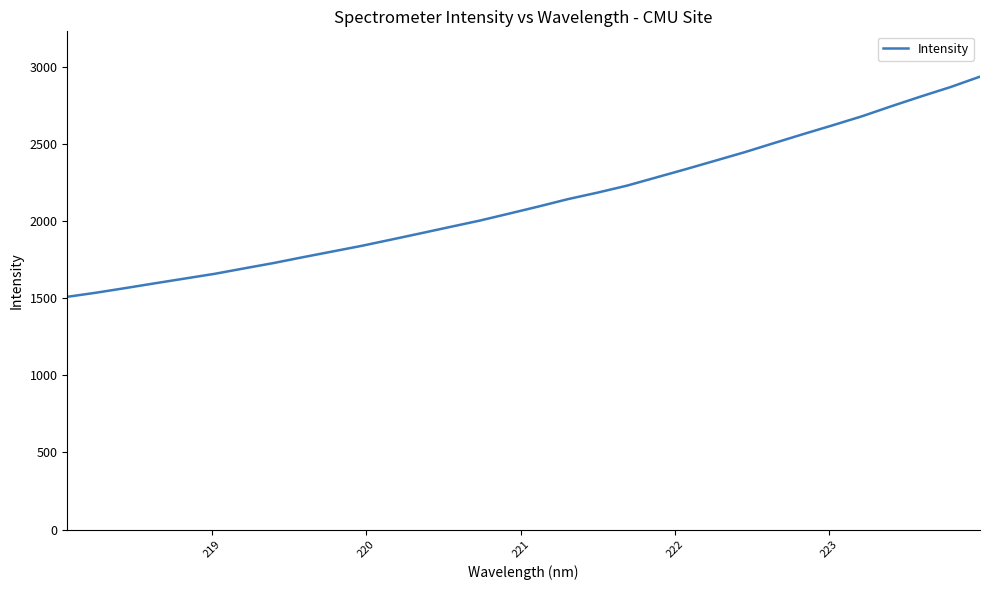

What is the minimum value shown in the chart?

1508.7